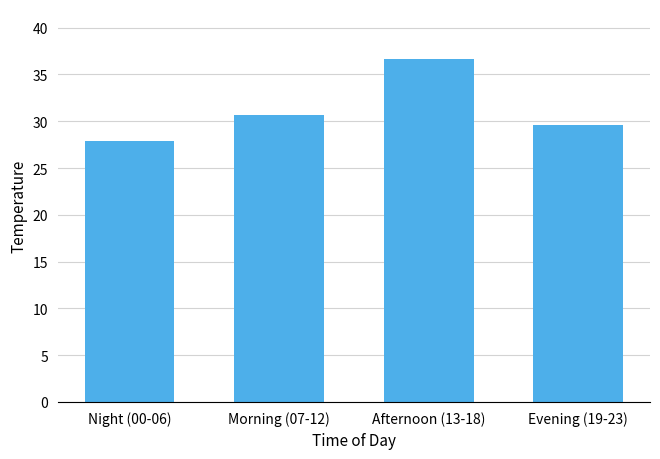

What position from the left is Evening (19-23)?

4